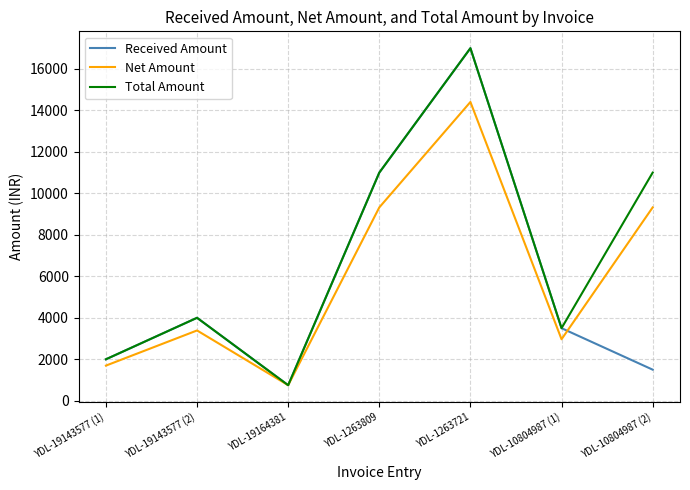

What is the sum of the Total Amount values at YDL-19143577 (1) and YDL-19143577 (2)?

6000.0